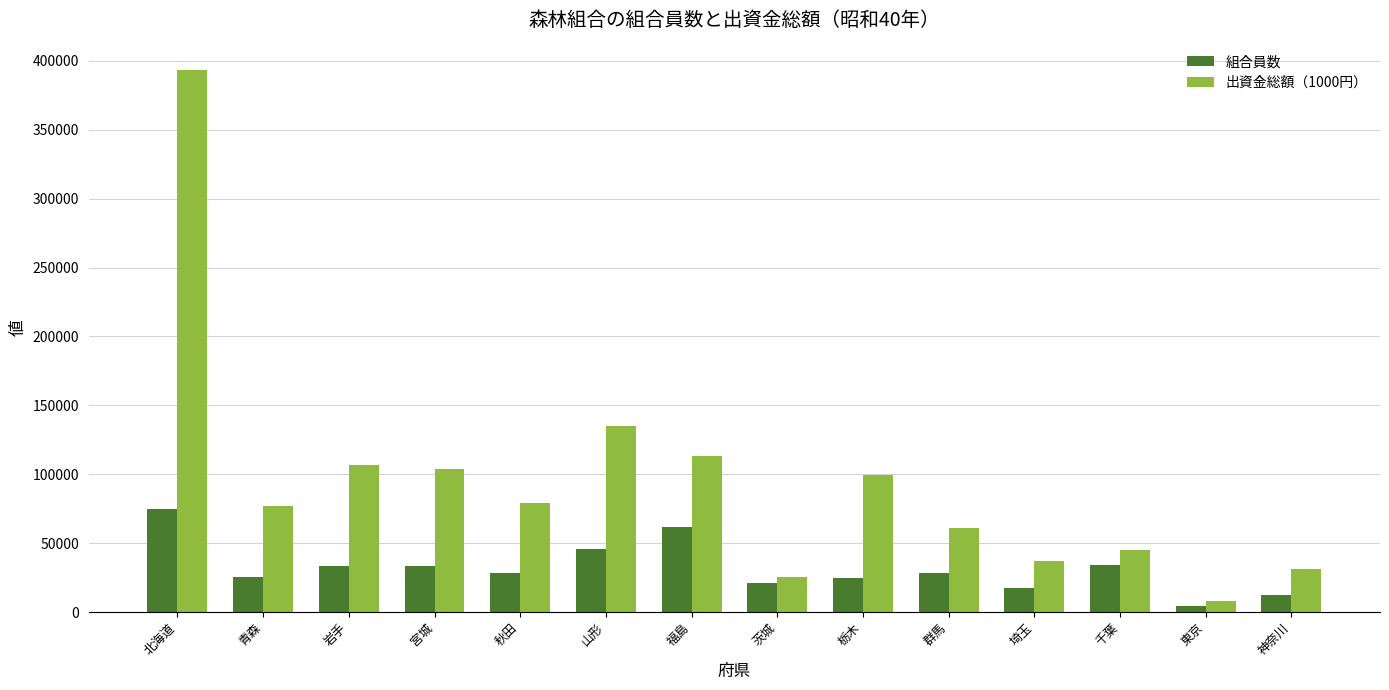

How many series are shown in this chart?

2